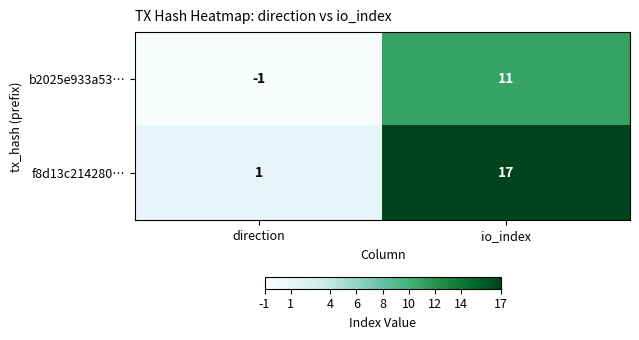

Which series has the widest spread of values?

f8d13c214280…